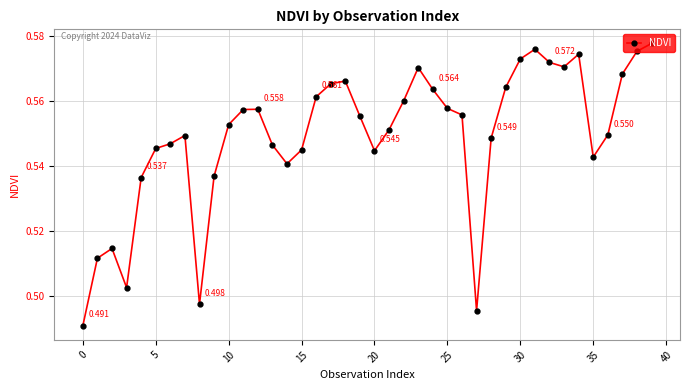

How many interior local valleys (lower than both neighbors) does the data have?

7